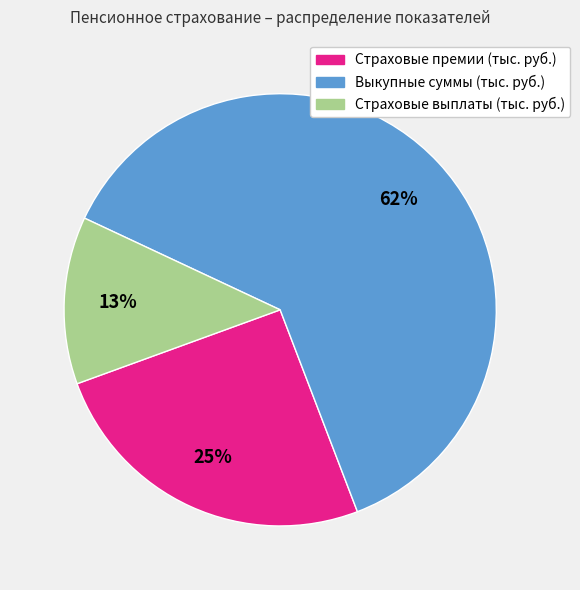

How many slices are in this pie chart?

3